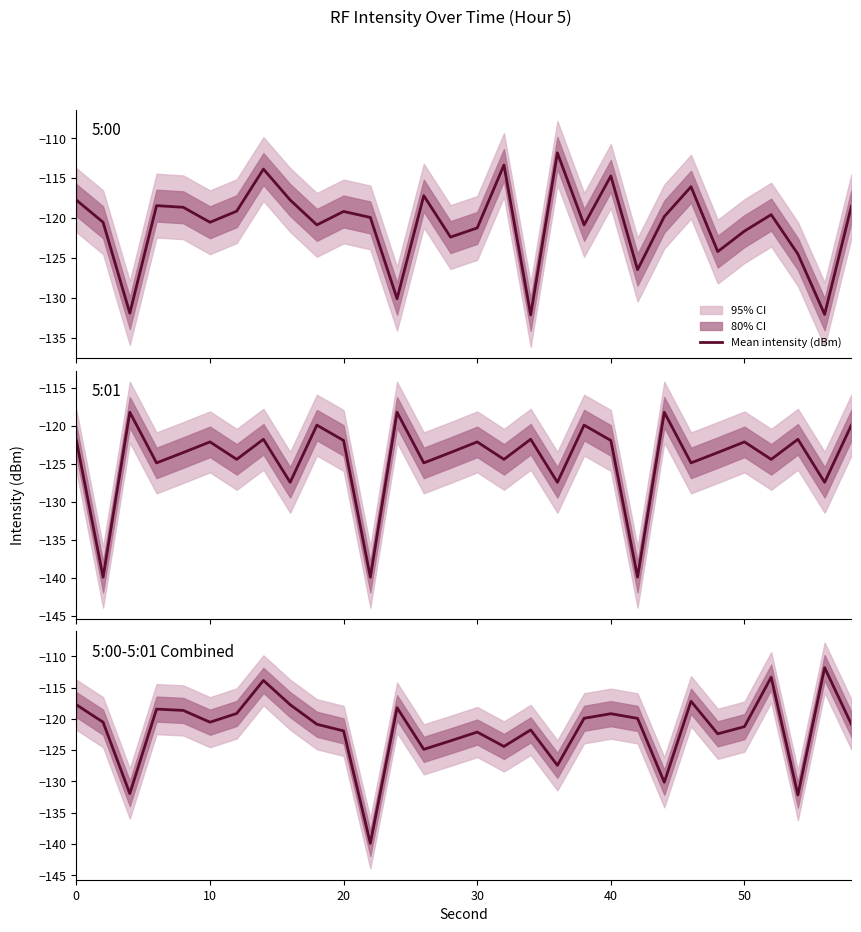

How many points are higher than both their immediate neighbors (excluding endpoints)?

9